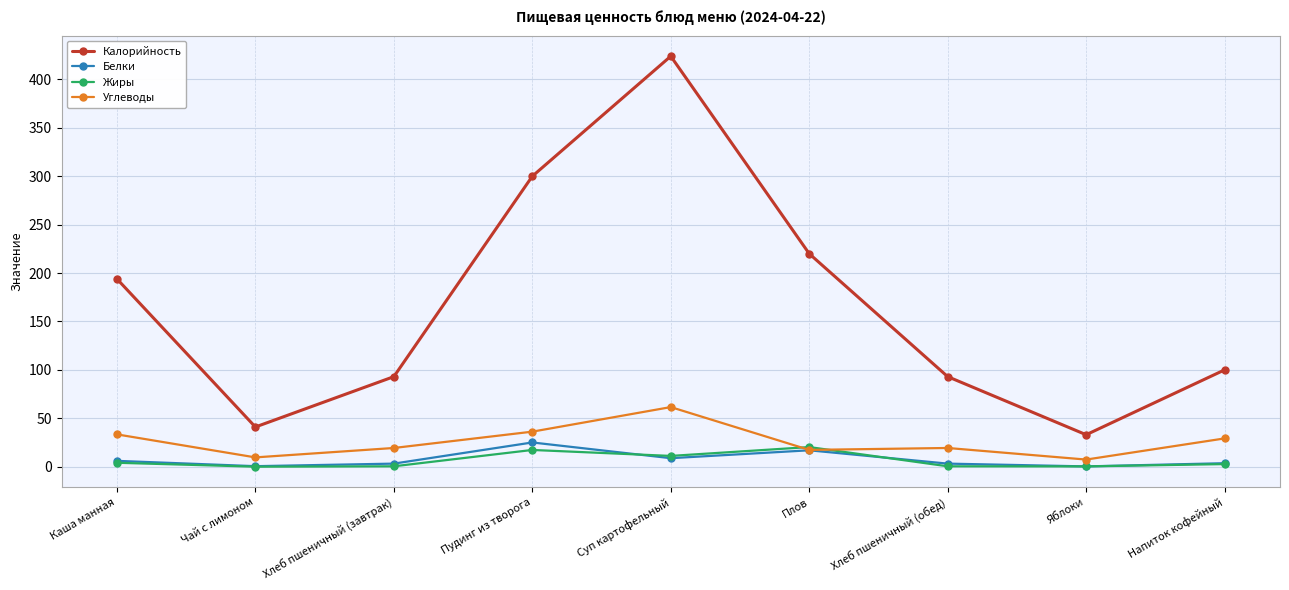

Between Каша манная and Суп картофельный, which series saw the biggest shift?

Калорийность